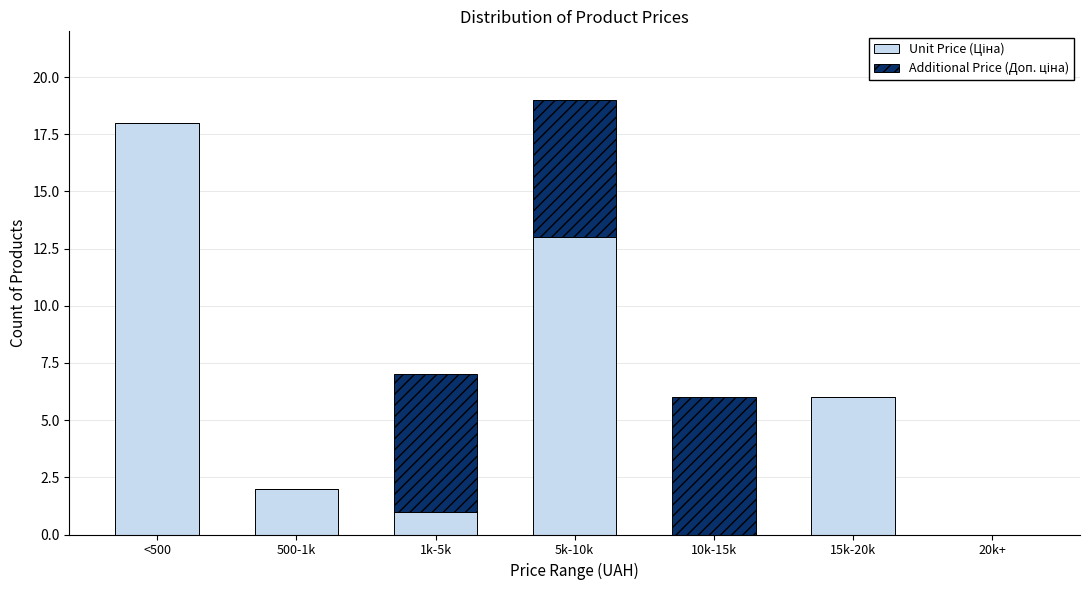

What is the total value across all series at 10k-15k?

6